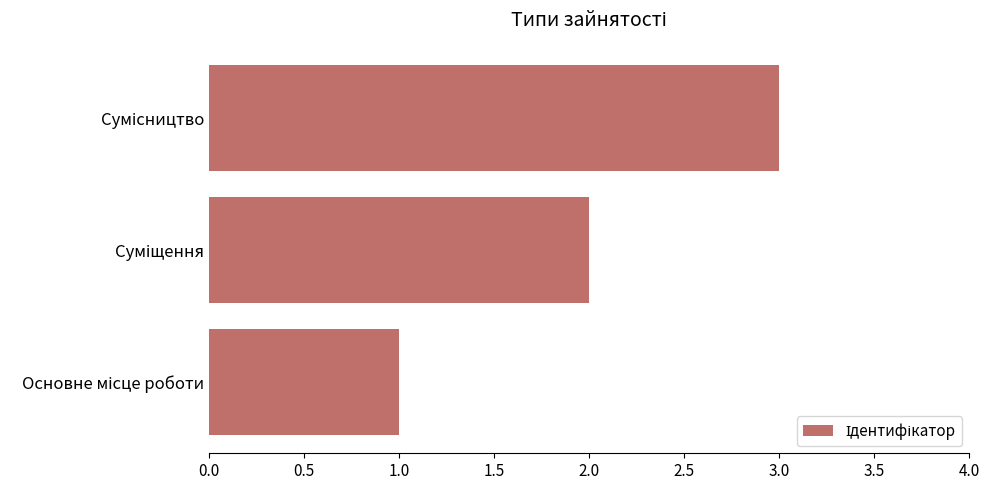

What is the sum of all values?

6